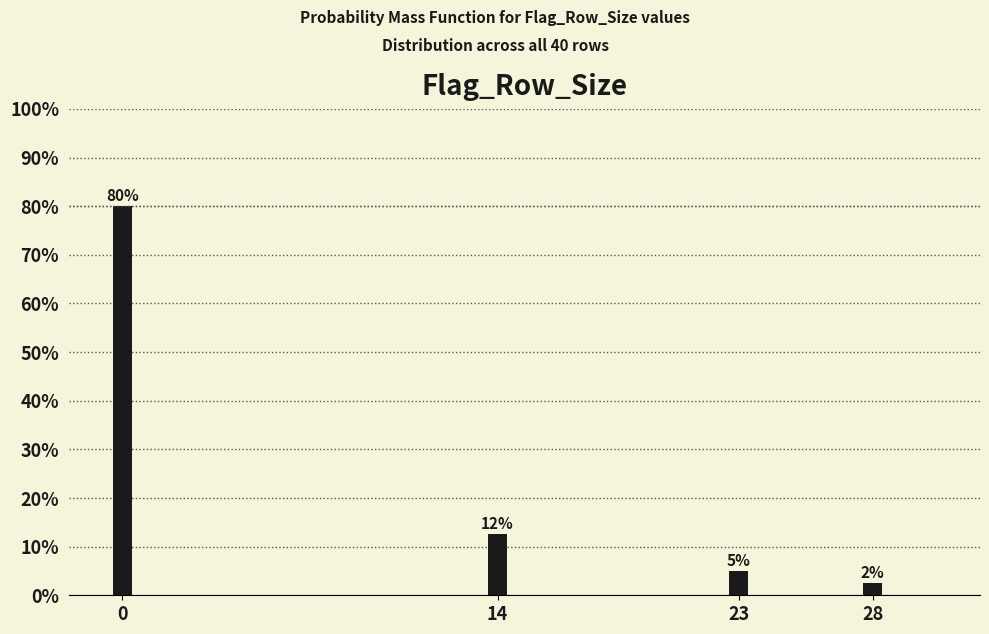

True or false: the data shows 5.0 at 23.

True